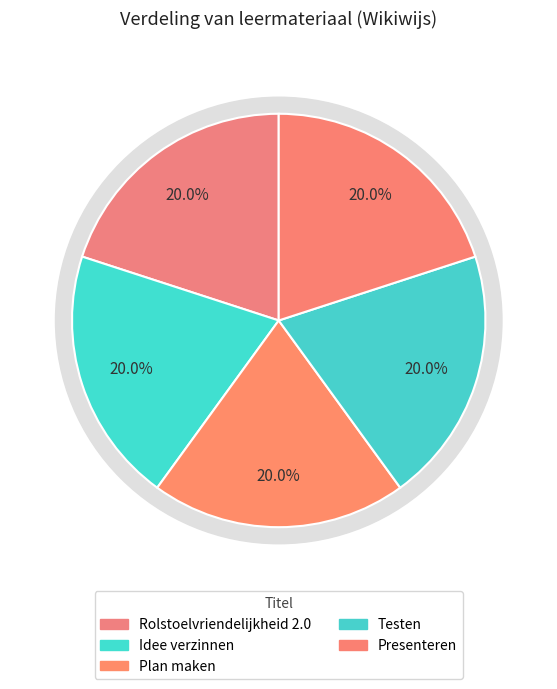

What percentage do Rolstoelvriendelijkheid 2.0 and Idee verzinnen together represent?

40.0%